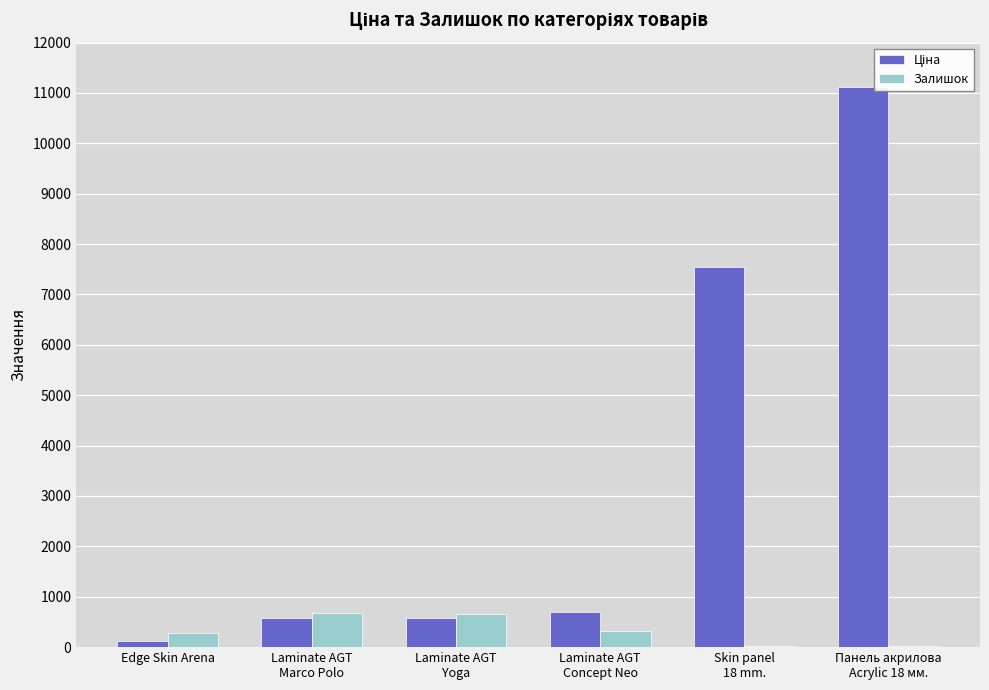

How many groups of bars are there?

6